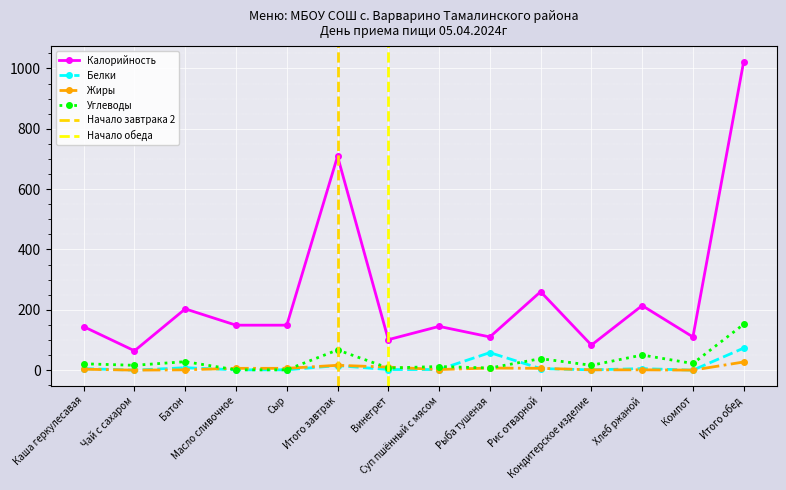

What are all the series names shown in the legend?

Калорийность, Белки, Жиры, Углеводы